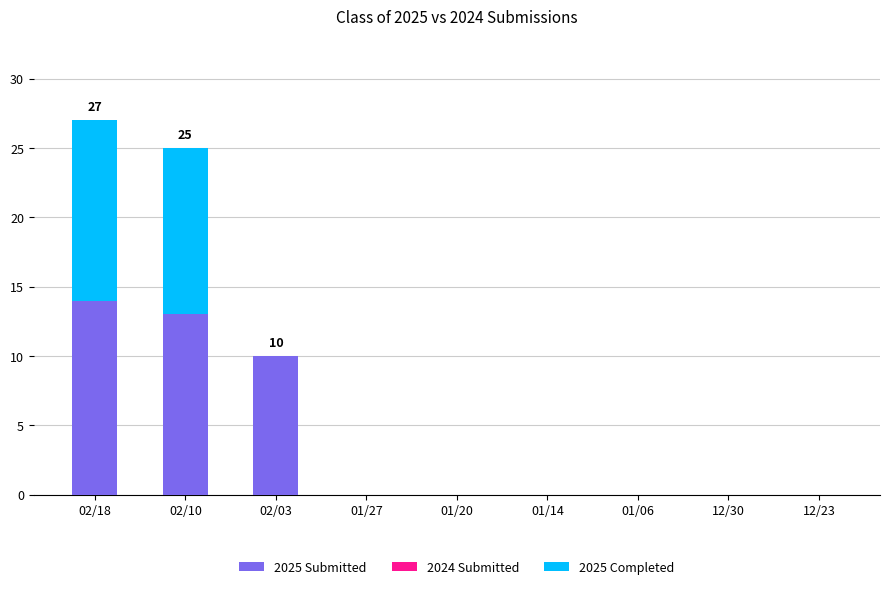

Is it true that 2025 Submitted equals -7 at 01/20?

False